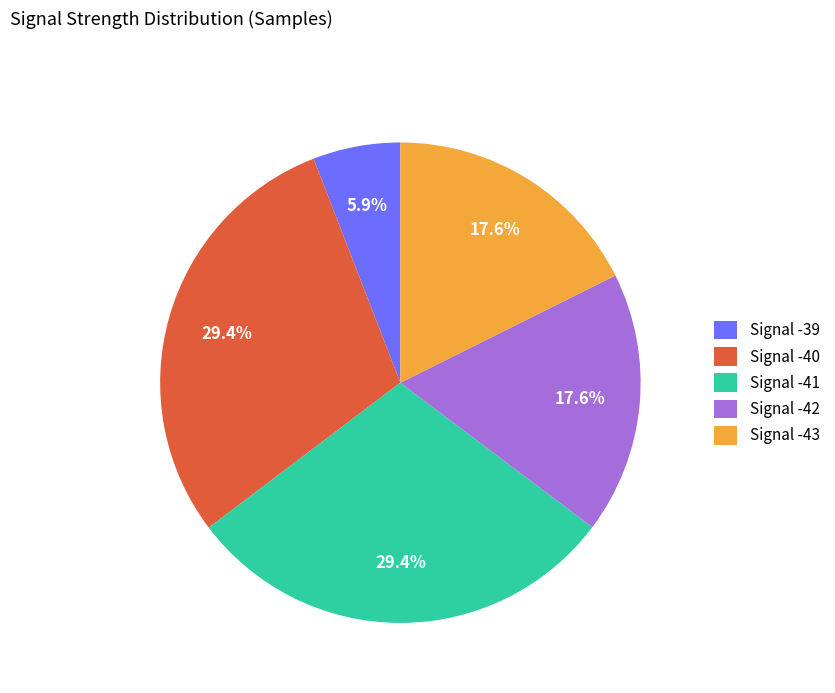

Is the sum of Signal -43 and Signal -42 greater than half?

No